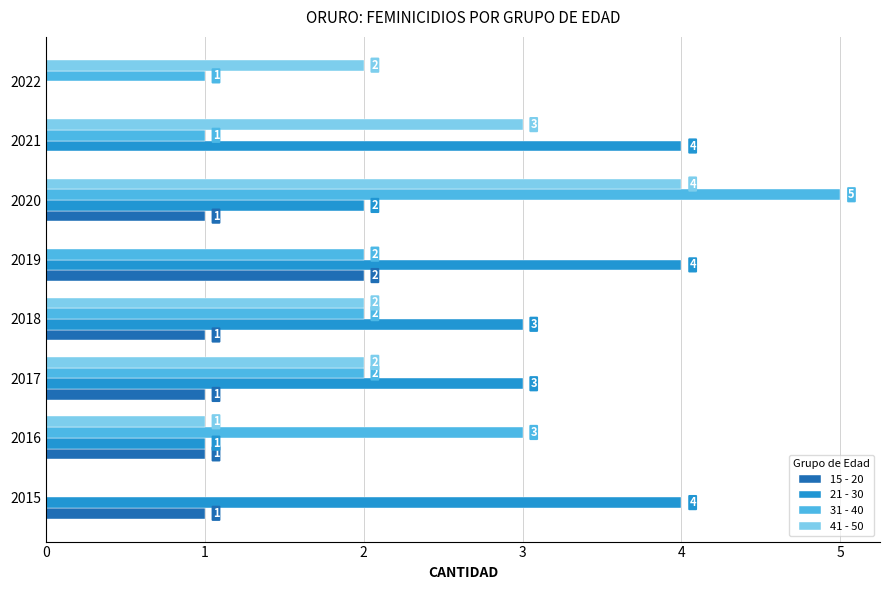

What is the total value across all series at 2020?

12